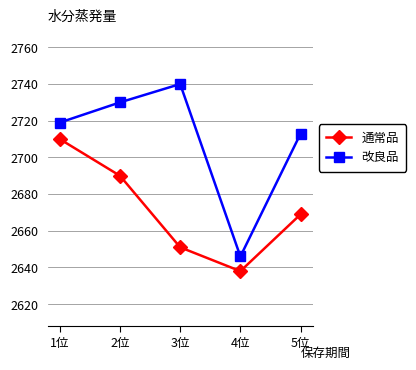

How many values in the 改良品 series are below 2719?

2